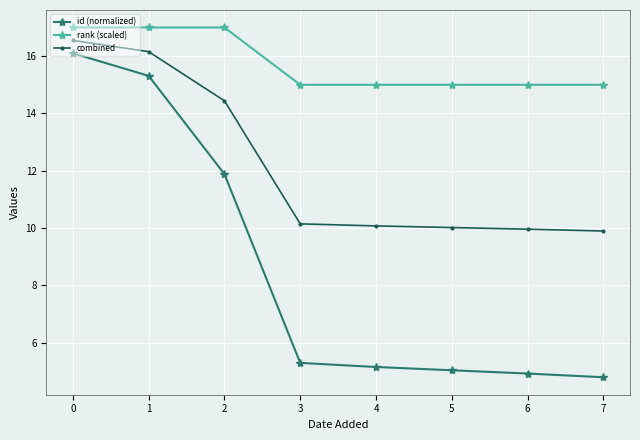

Is it true that rank (scaled) equals 15.0 at 5?

True